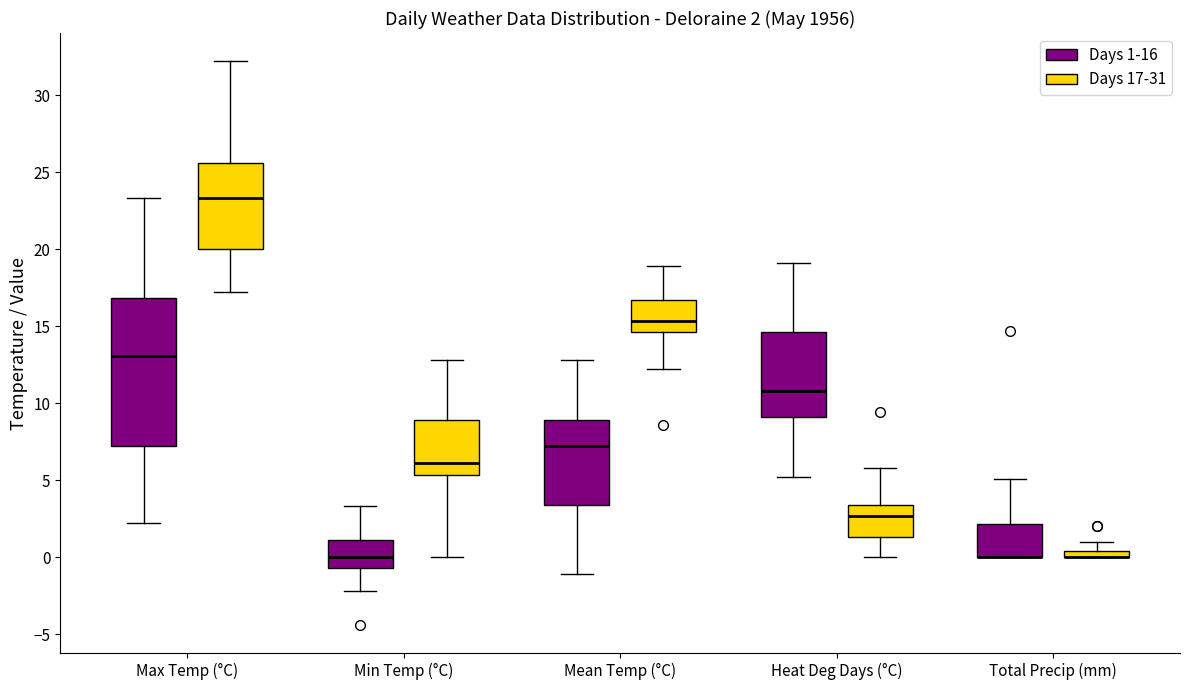

Which box is the tallest, from its lower edge to its upper edge?

Max Temp (°C) (Days 1-16)